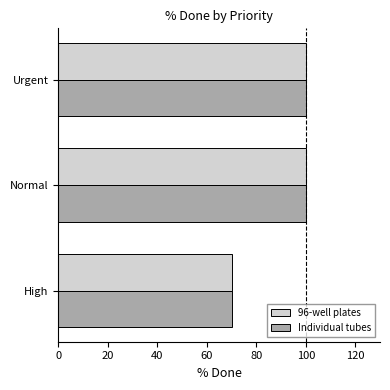

Is the value of 96-well plates at High greater than the value of Individual tubes at Normal?

No